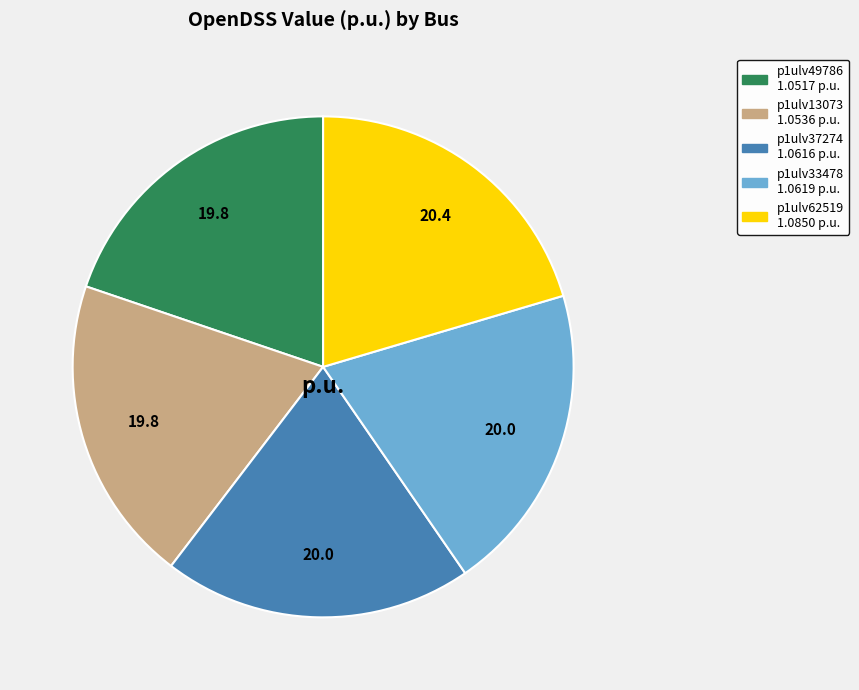

The p1ulv13073 slice represents 33% of the pie. True or false?

False